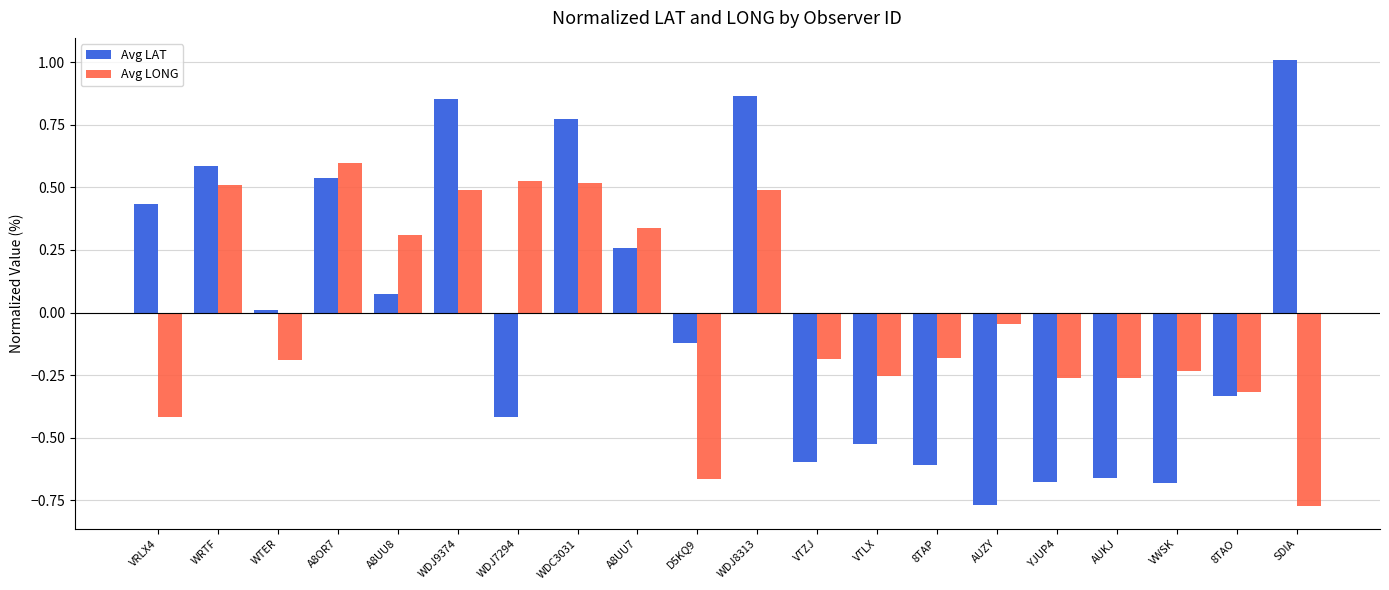

What are all the series names shown in the legend?

Avg LAT, Avg LONG